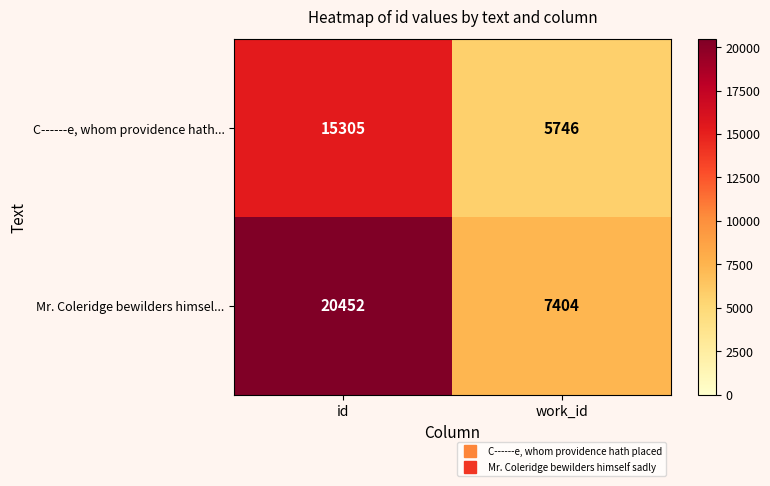

At how many categories does at least one series exceed 11881?

1